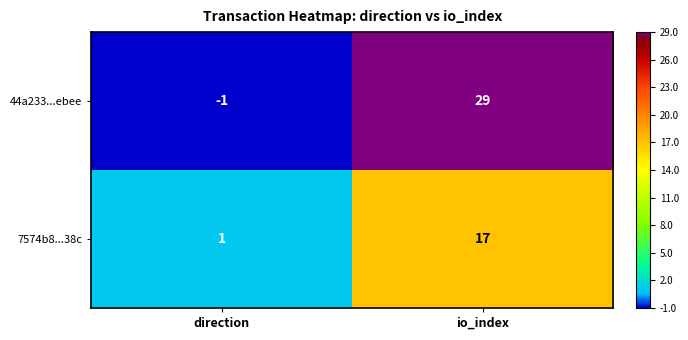

At io_index, list the series in order from smallest to largest.

7574b8...38c, 44a233...ebee